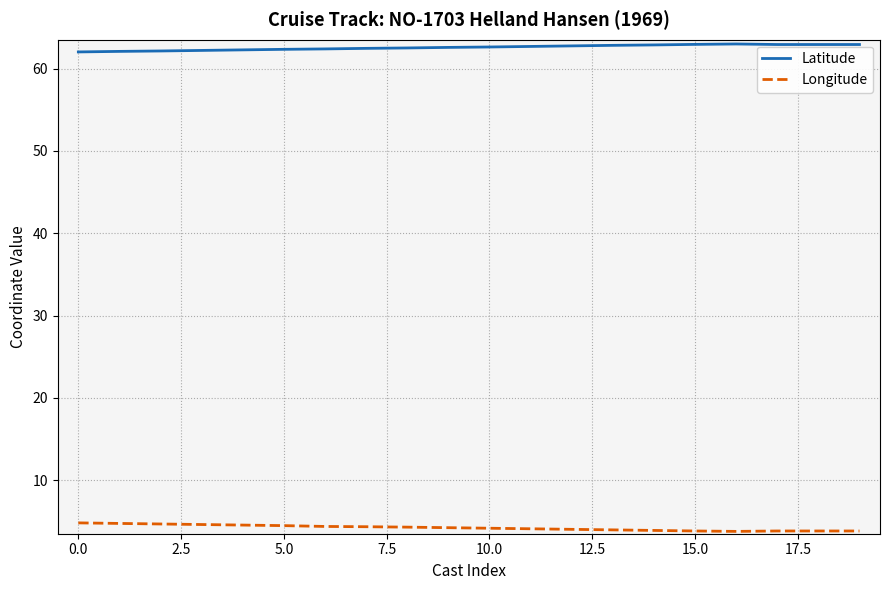

True or false: Longitude and Latitude intersect in this chart.

False